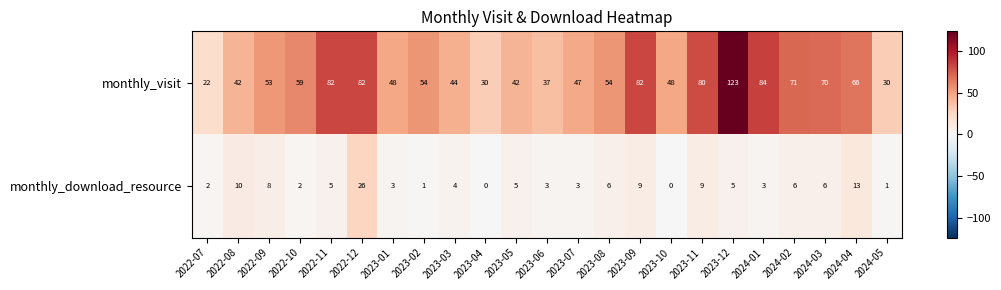

Rank the series by their maximum value, from lowest to highest.

monthly_download_resource, monthly_visit